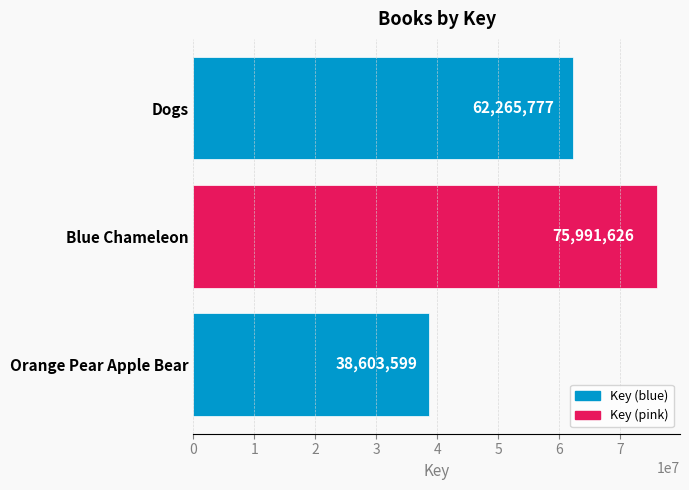

What is the minimum value shown in the chart?

38603599